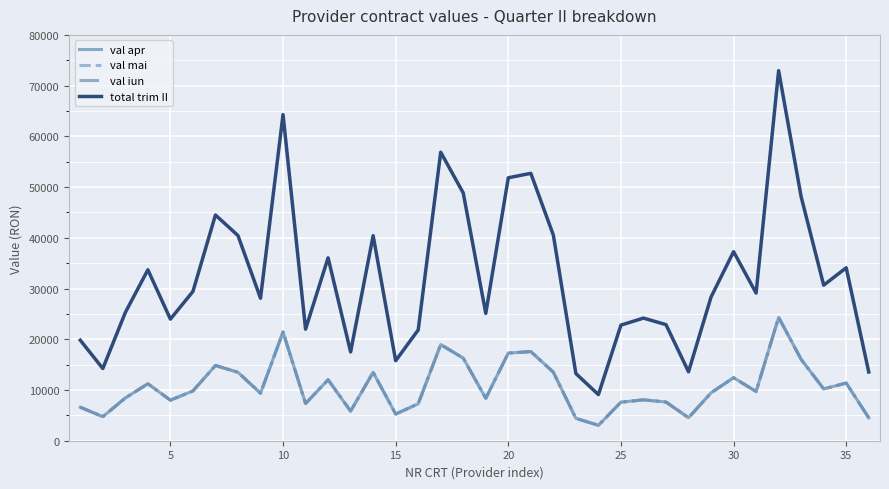

Does the chart have visible grid lines?

Yes